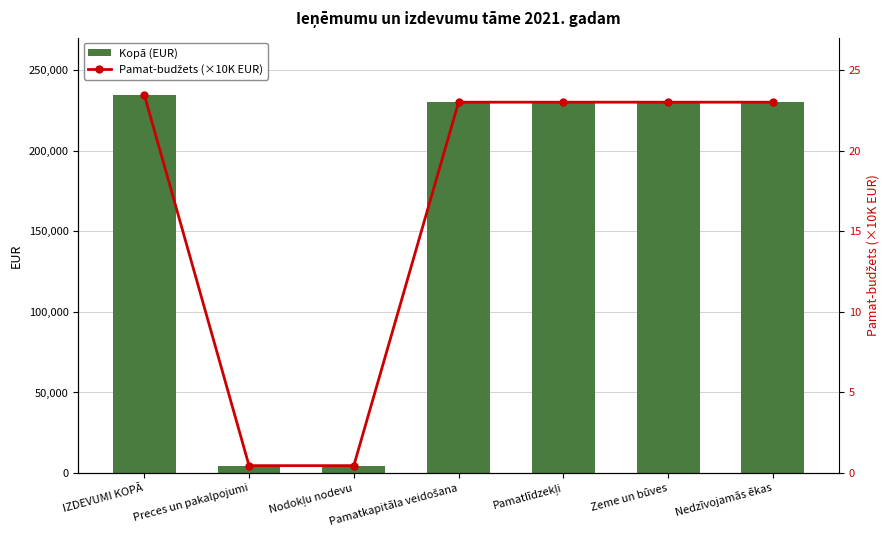

Reading left to right, what are all the values shown in this chart?

Kopā (EUR): 234630.0	4630.0	4630.0	230000.0	230000.0	230000.0	230000.0
Pamat-budžets (×10K EUR): 23.5	0.5	0.5	23.0	23.0	23.0	23.0